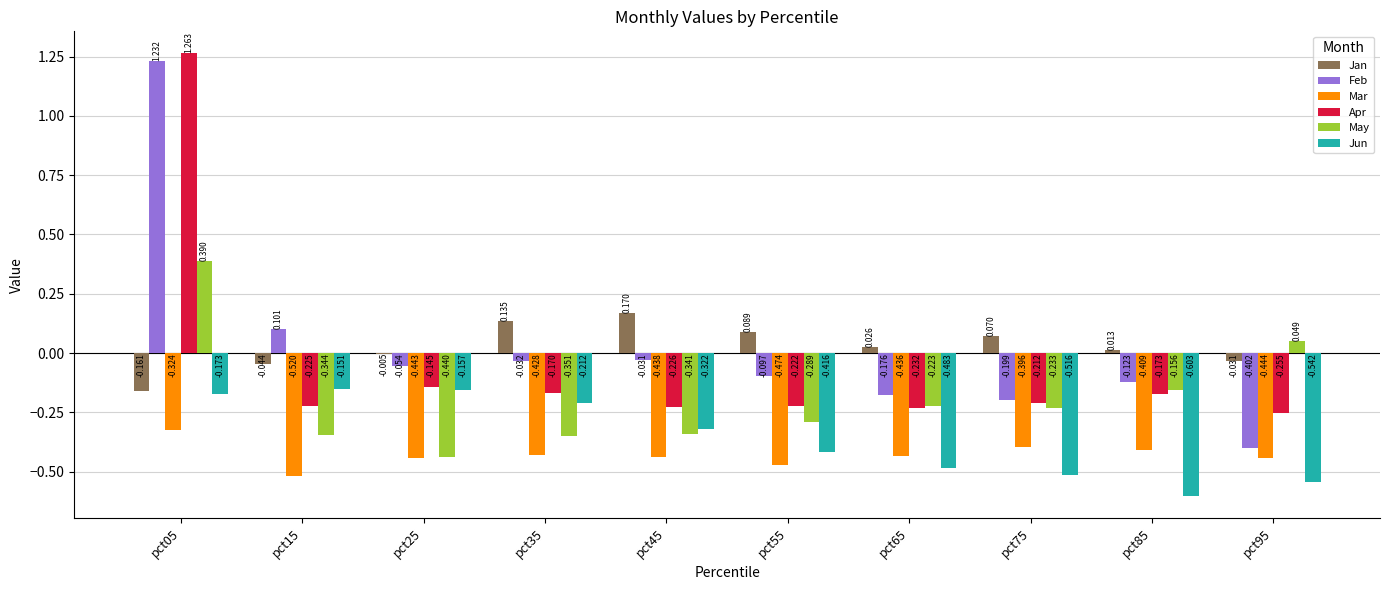

Which series has the largest total across all categories?

Jan